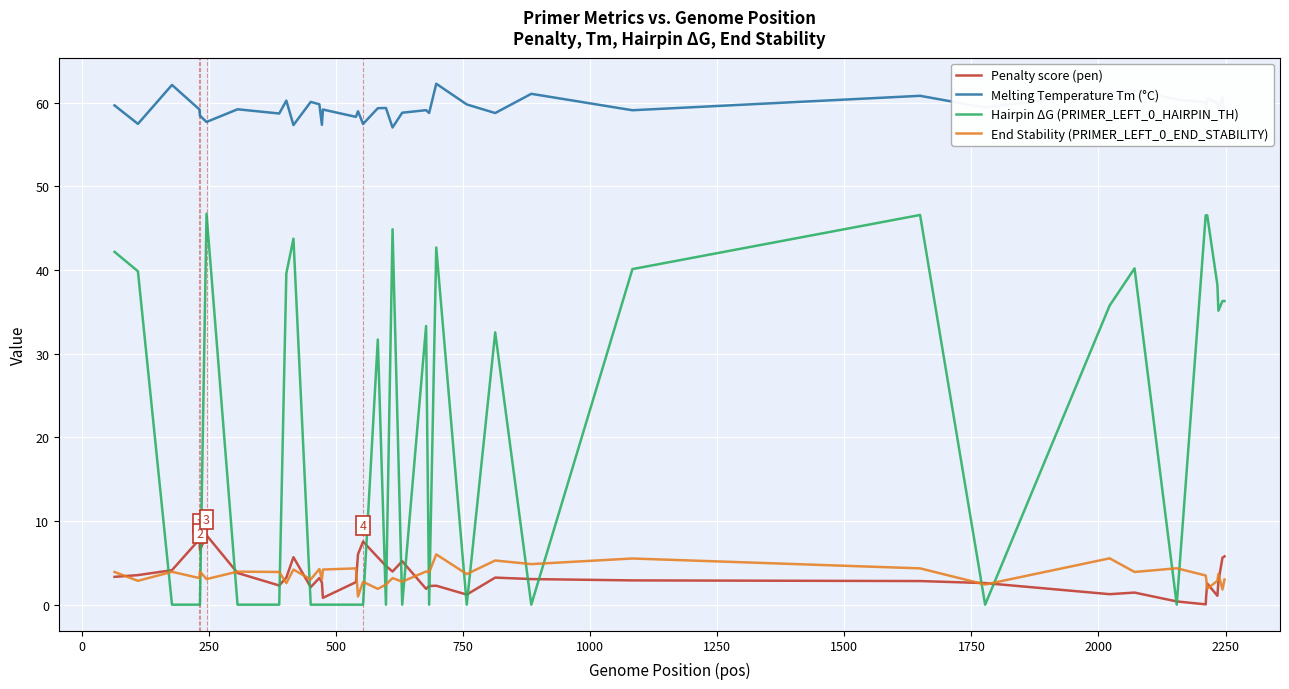

Does the chart have visible grid lines?

Yes